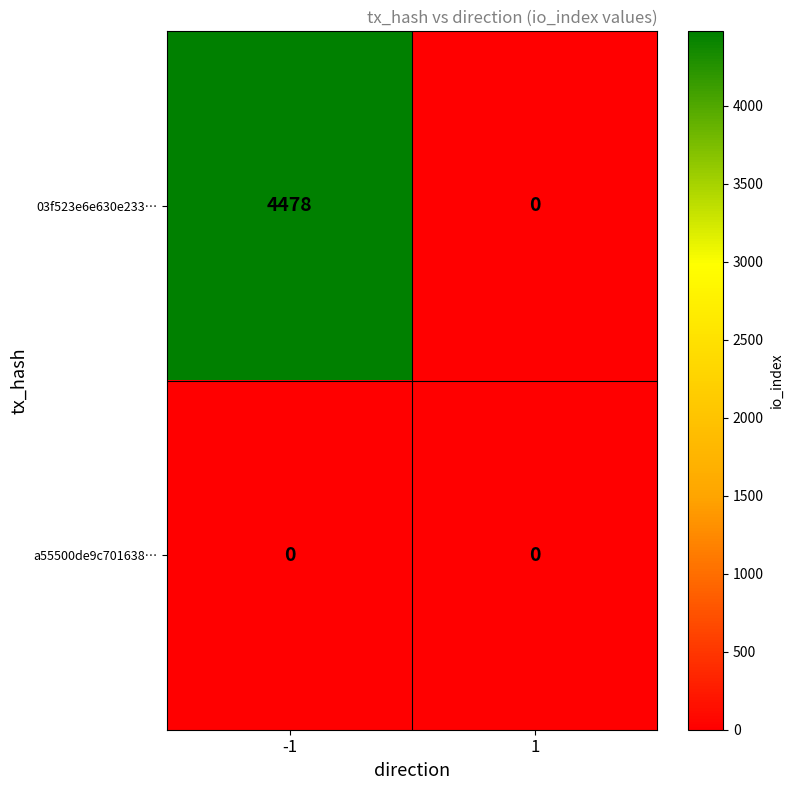

At how many categories does at least one series exceed 331?

1